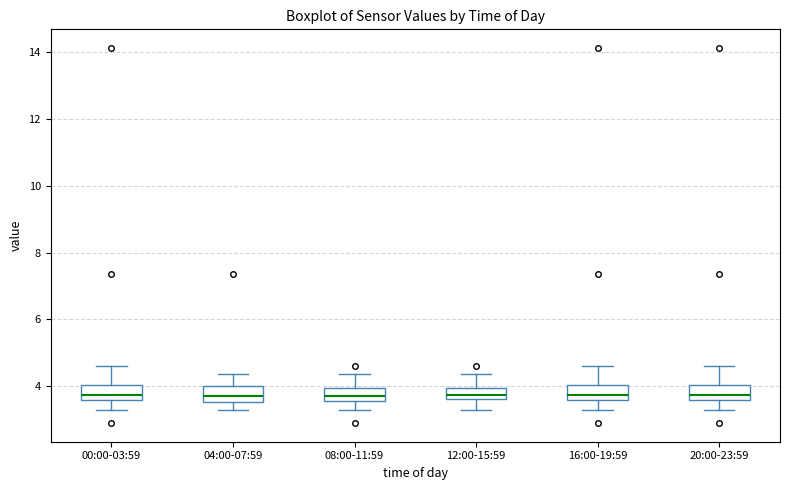

Reading left to right, transcribe this box plot: for each box, give where its median line is, the range the box spans, and where its two whiskers end, as read against the y-axis. The values are not printed on the chart, so give them approximately, as read against the axis.

00:00-03:59: median 3.8, box 3.6 to 4.0, whiskers 3.4 to 4.6
04:00-07:59: median 3.8, box 3.6 to 4.0, whiskers 3.4 to 4.4
08:00-11:59: median 3.8, box 3.6 to 4.0, whiskers 3.4 to 4.4
12:00-15:59: median 3.8, box 3.6 to 4.0, whiskers 3.4 to 4.4
16:00-19:59: median 3.8, box 3.6 to 4.0, whiskers 3.4 to 4.6
20:00-23:59: median 3.8, box 3.6 to 4.0, whiskers 3.4 to 4.6